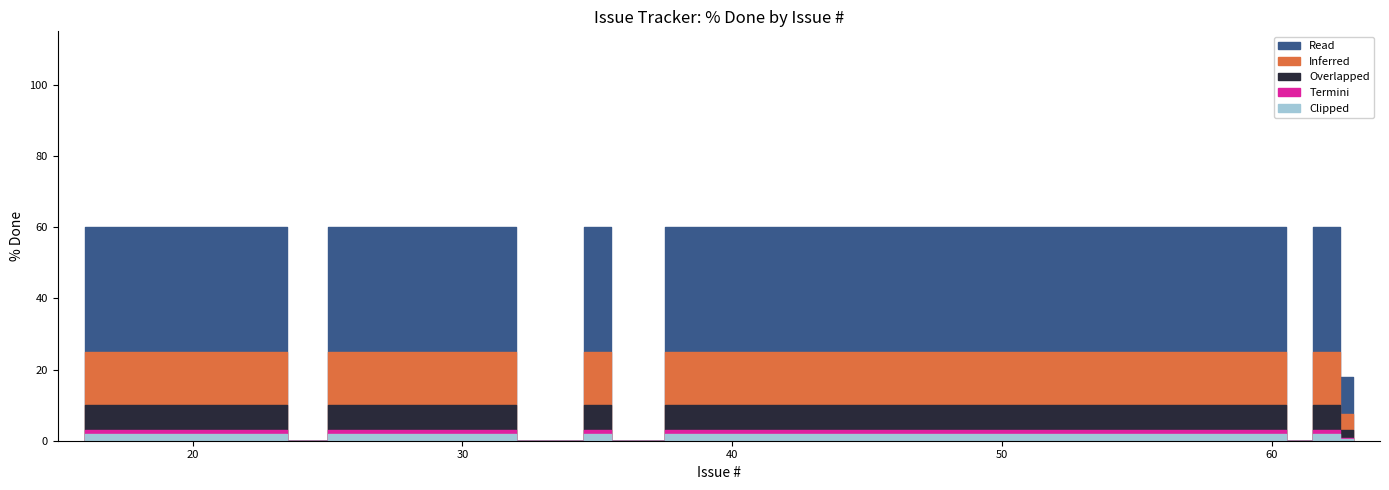

True or false: there are more than 1 points higher than both neighbors.

True